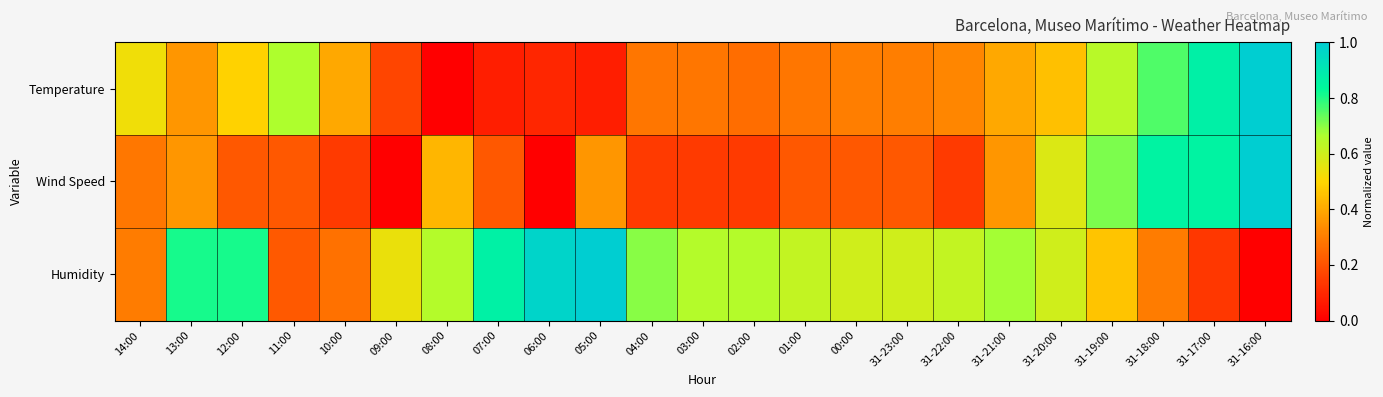

What is the difference between the highest and lowest values at 11:00?

0.4